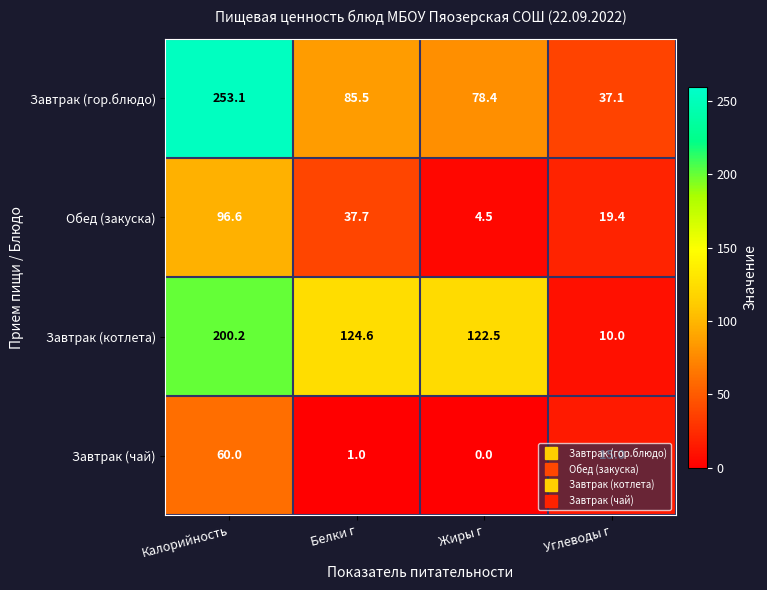

At which label does Завтрак (чай) reach its peak?

Калорийность